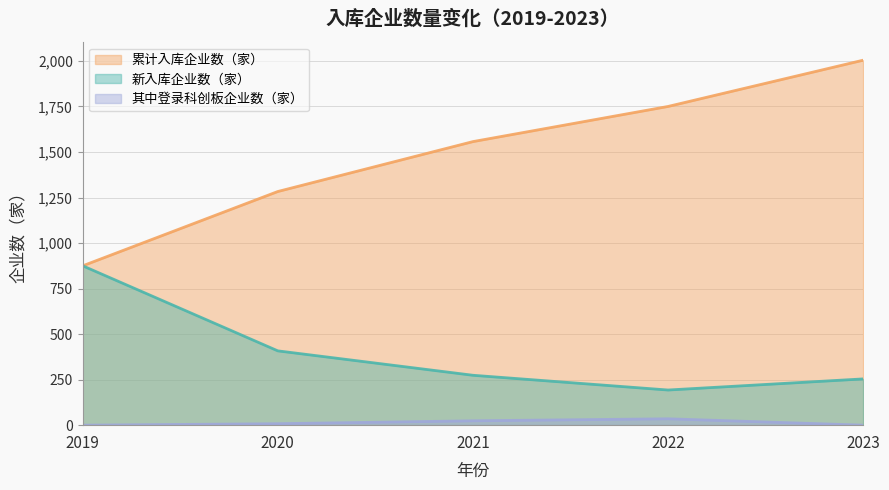

What is the difference between the highest and lowest values at 2019?

875